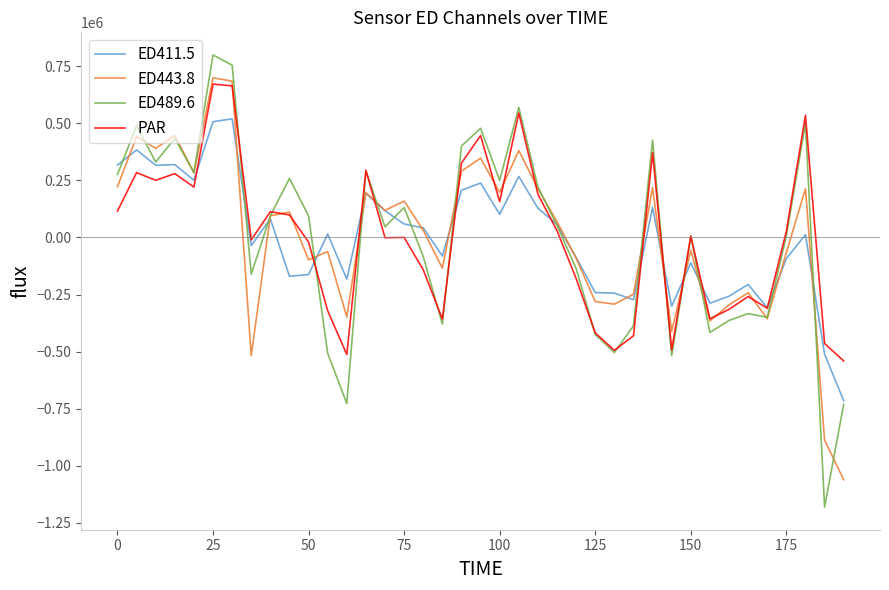

Which series has the largest range (max minus min)?

ED489.6